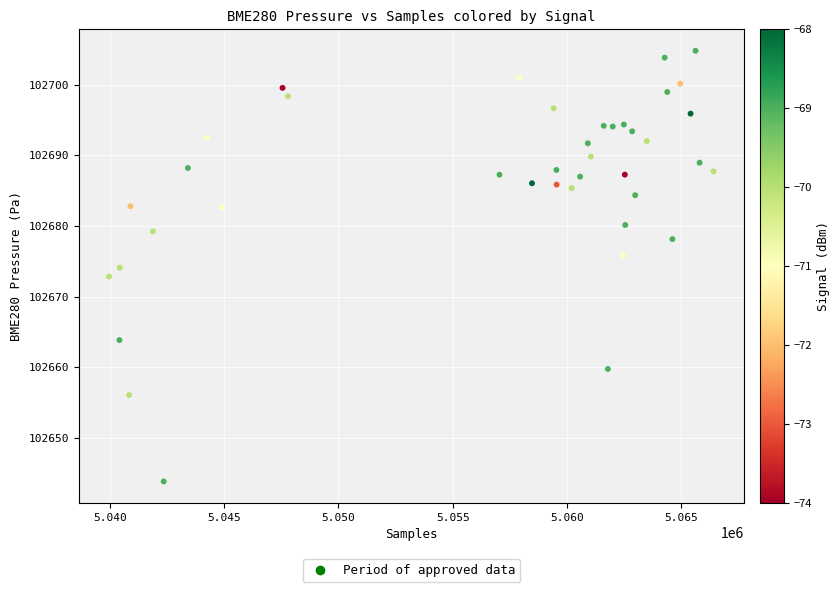

What is the range of X values (max minus min)?

26440.0